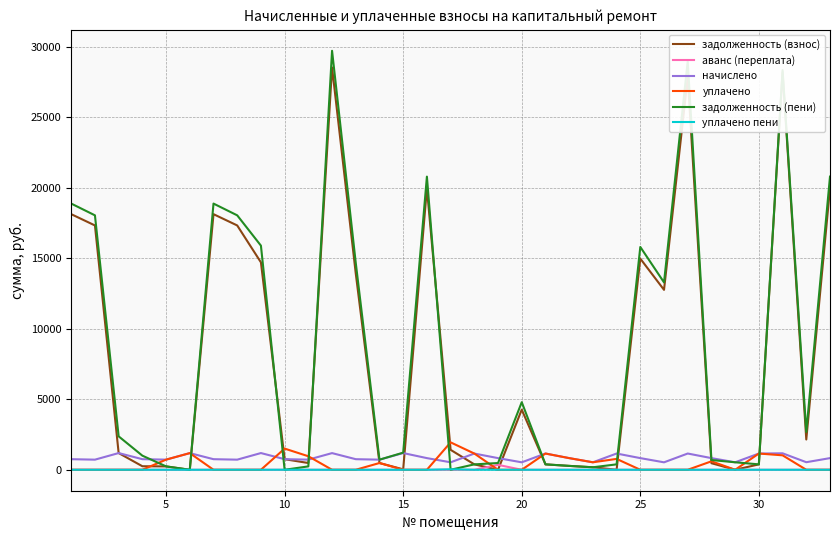

What is the greatest value displayed?

29717.0